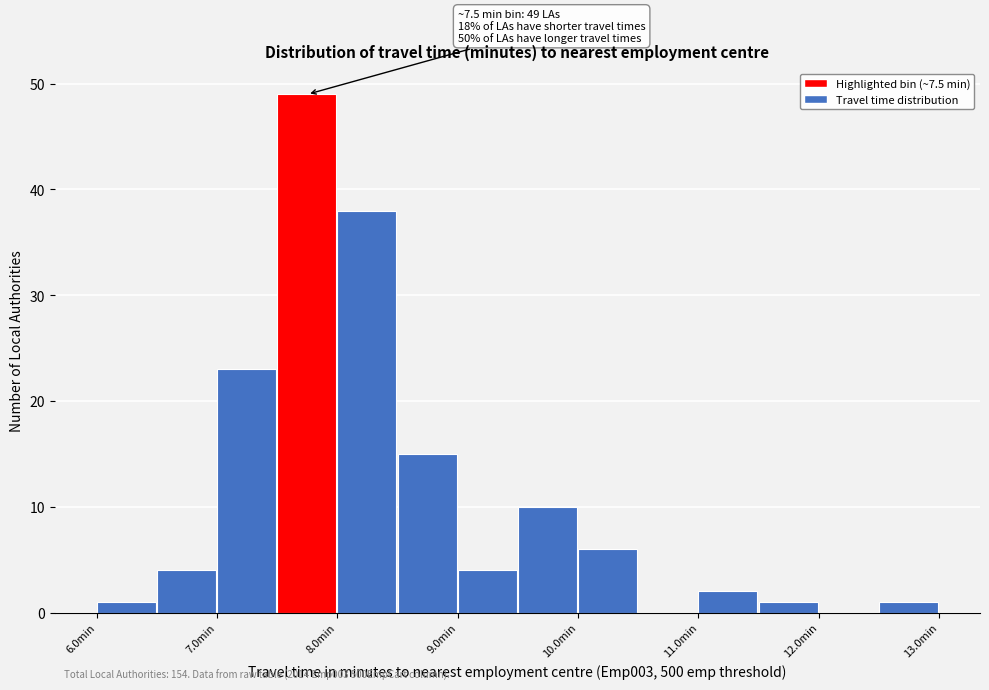

Over which range of the x-axis is the bar tallest?

7.5 to 8.0